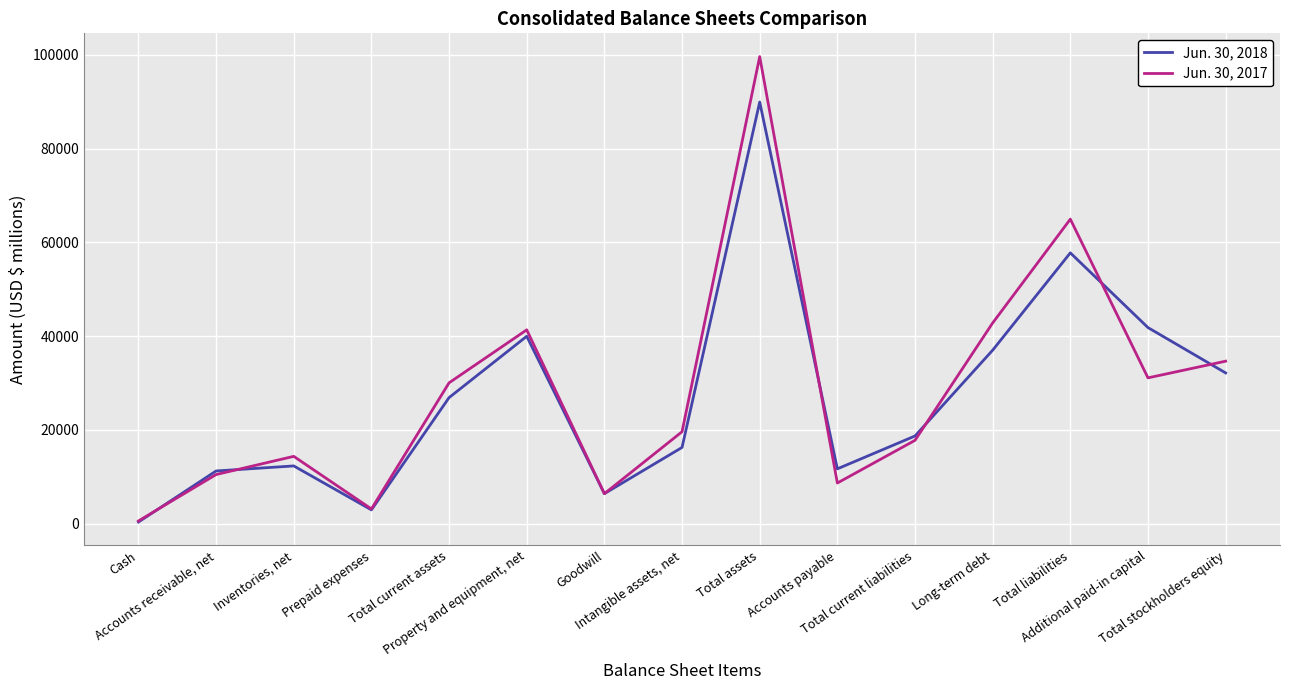

Count the number of data series in this chart.

2